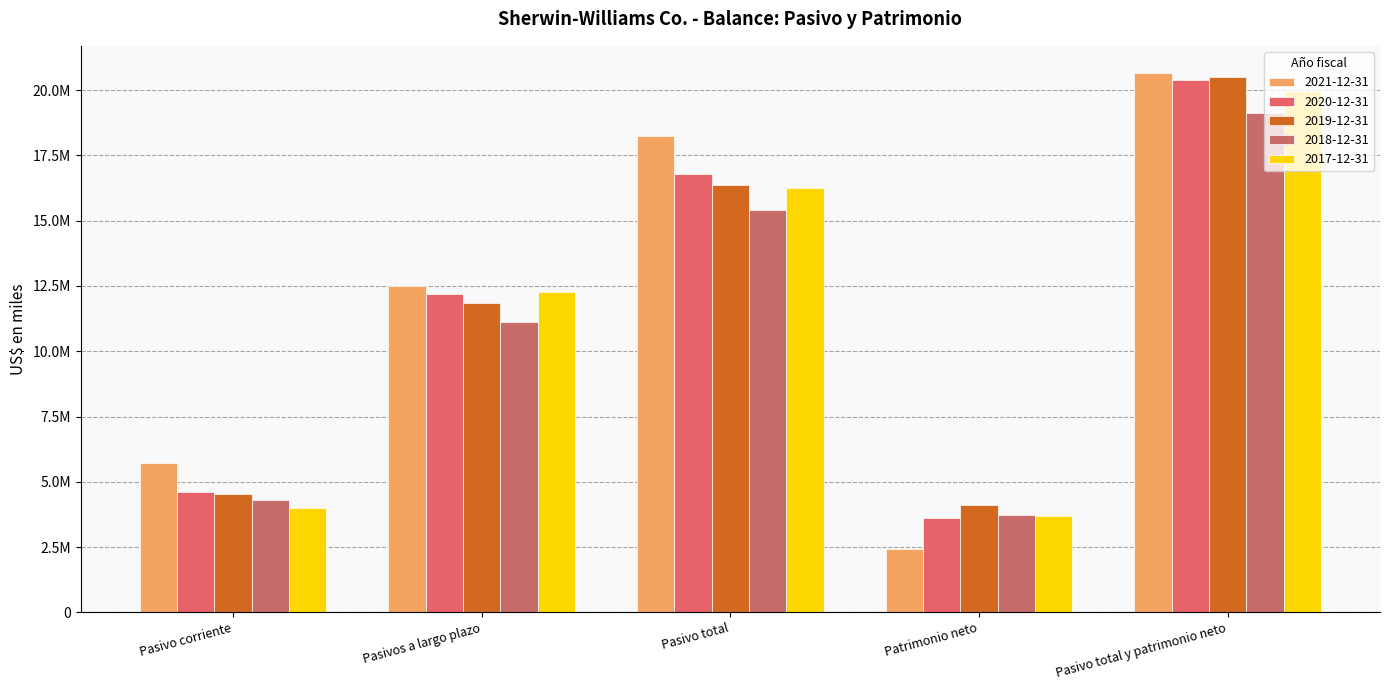

Does the chart contain stacked bars?

No